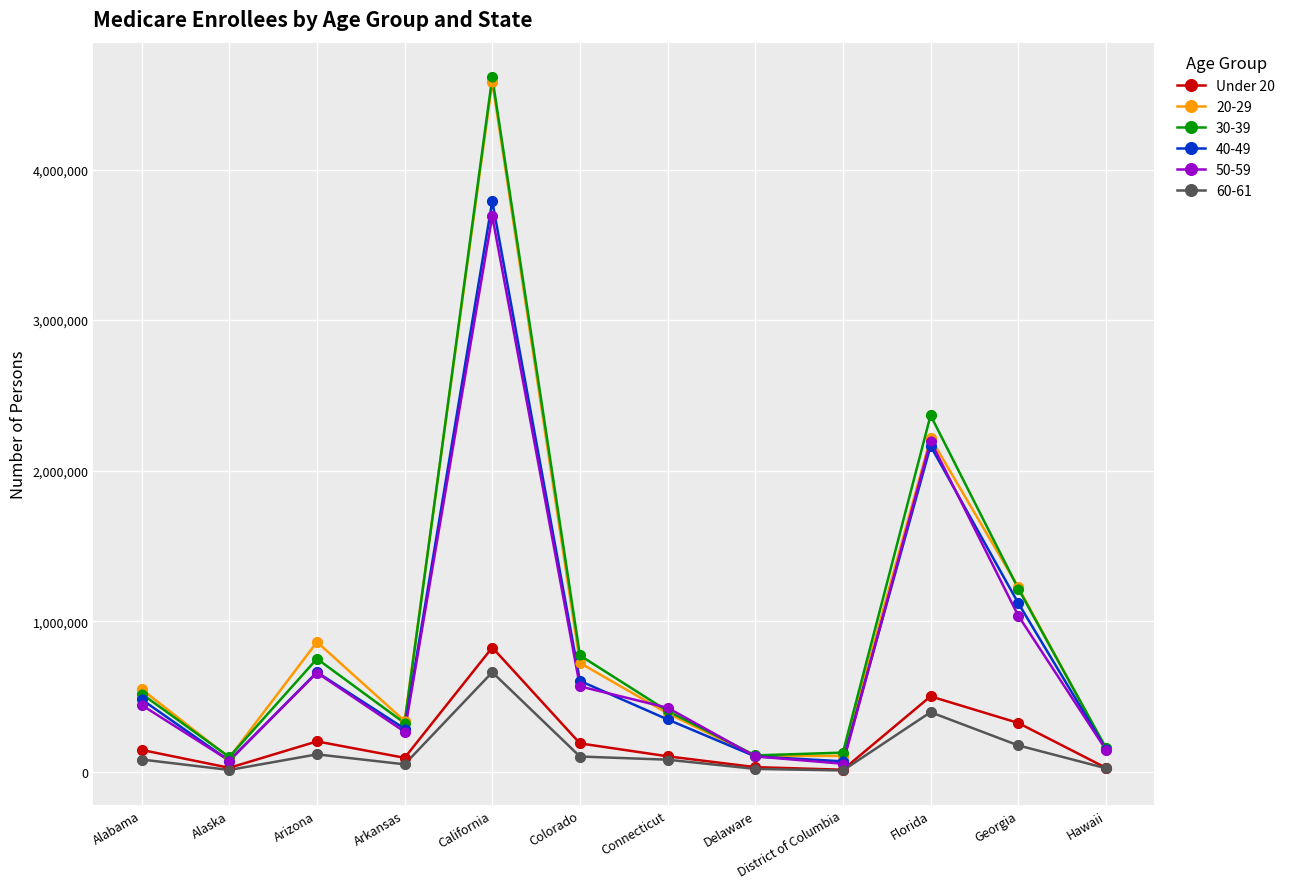

Which series has the largest range (max minus min)?

30-39